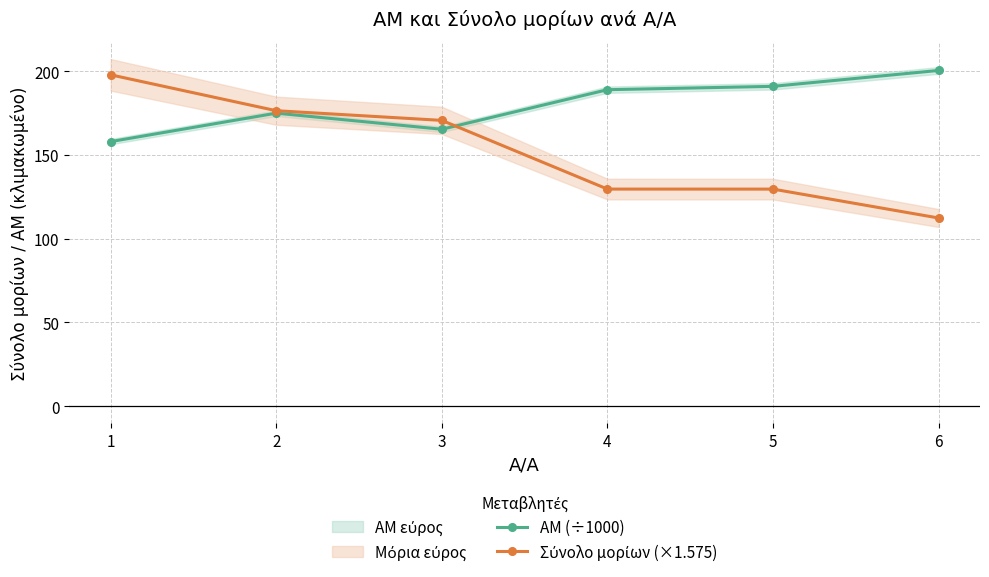

Where is the first local minimum for ΑΜ (÷1000)?

3